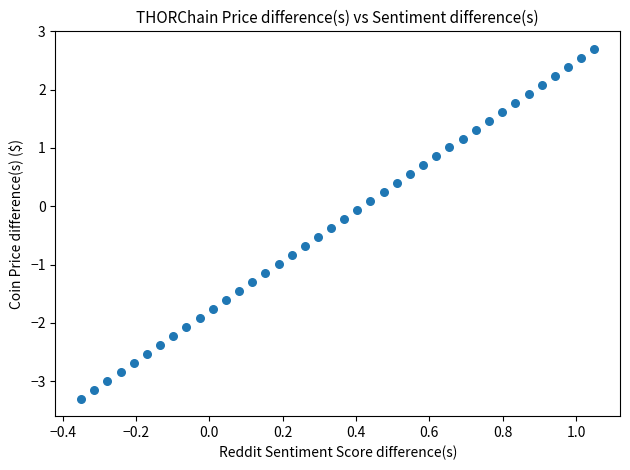

What is the range of Y values (max minus min)?

6.0